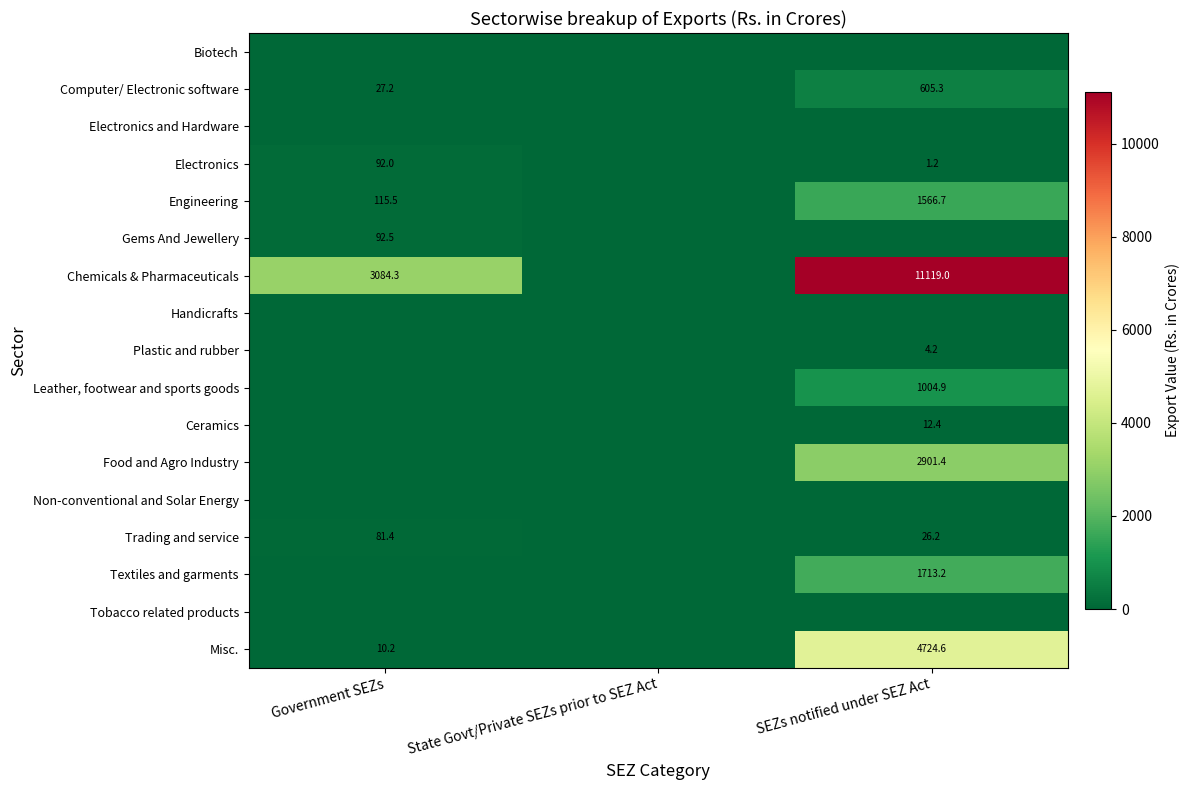

What is the total value across all series at Government SEZs?

3503.1